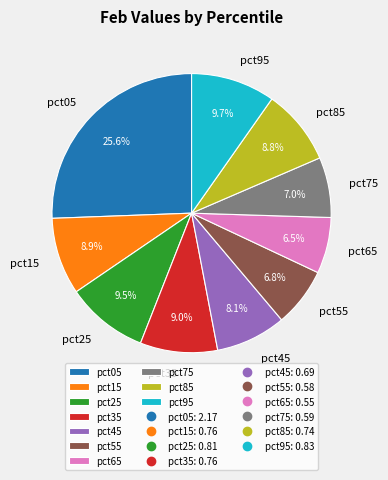

Does pct05 represent more than half of the total?

No